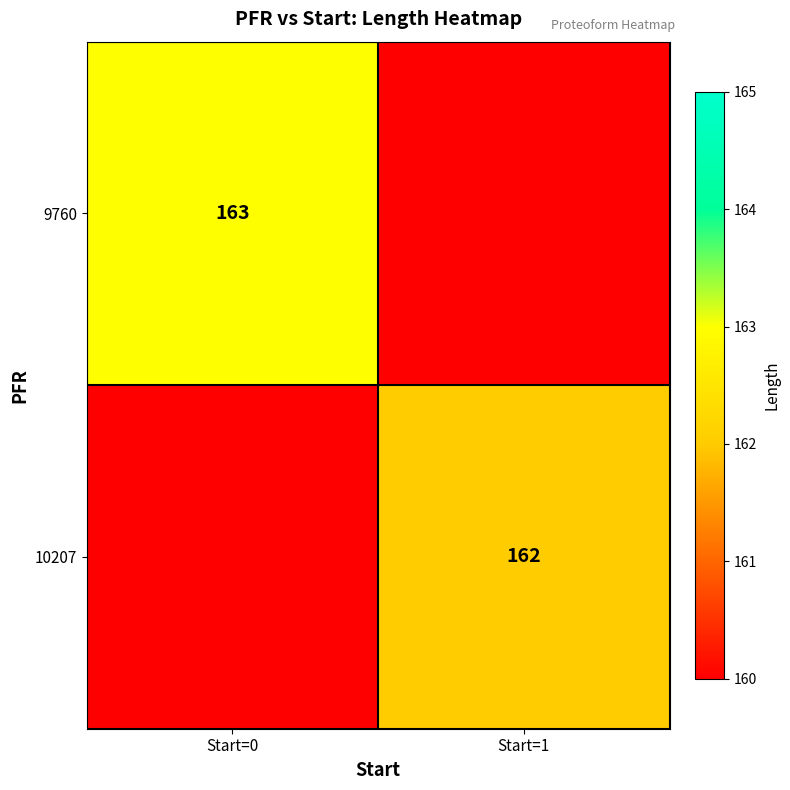

Is it true that 9760 equals 60 at Start=0?

False